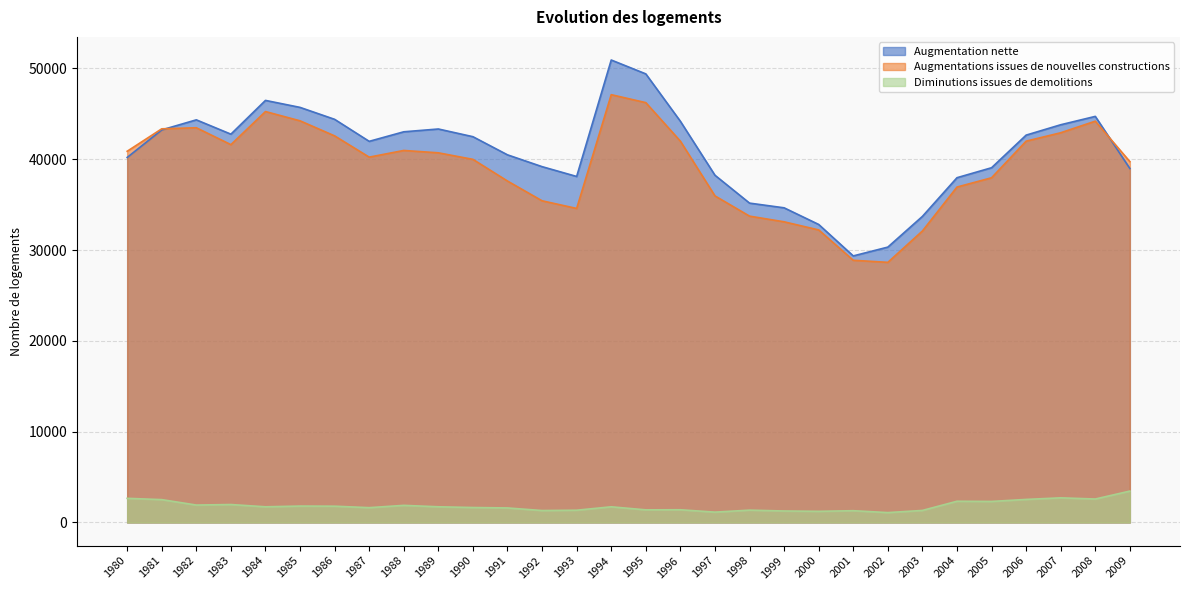

List the labels in order of Augmentations issues de nouvelles constructions value, smallest first.

2002, 2001, 2003, 2000, 1999, 1998, 1993, 1992, 1997, 2004, 1991, 2005, 2009, 1990, 1987, 1989, 1980, 1988, 1983, 1996, 2006, 1986, 2007, 1981, 1982, 2008, 1985, 1984, 1995, 1994